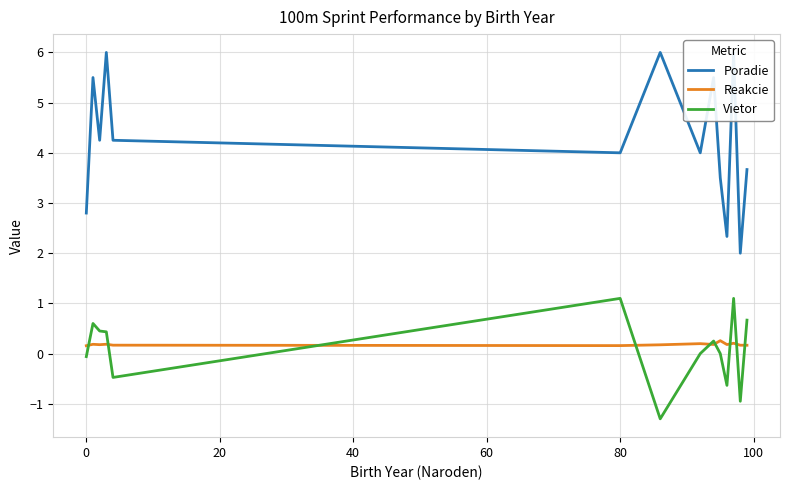

Rank the series by their maximum value, from lowest to highest.

Reakcie, Vietor, Poradie